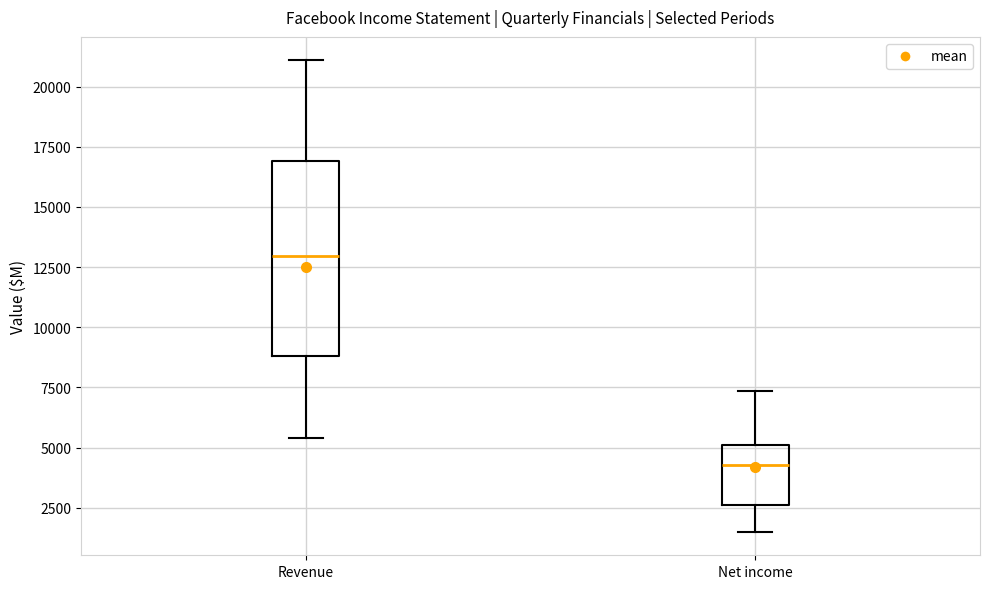

Reading left to right, transcribe this box plot: for each box, give where its median line is, the range the box spans, and where its two whiskers end, as read against the y-axis. The values are not printed on the chart, so give them approximately, as read against the axis.

Revenue: median 13000, box 9000 to 17000, whiskers 5500 to 21000
Net income: median 4500, box 2500 to 5000, whiskers 1500 to 7500